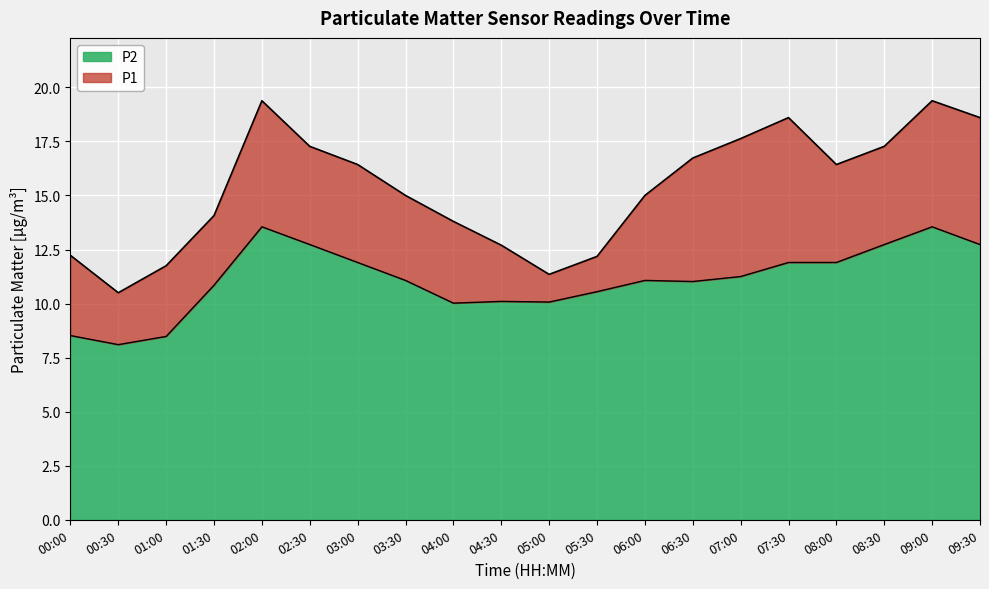

Read the P1 value at 04:30.

12.7